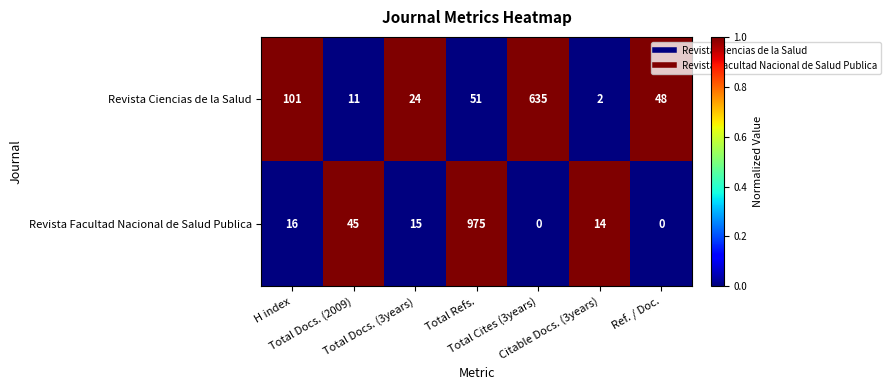

At which category is the sum across all series the highest?

Total Refs.